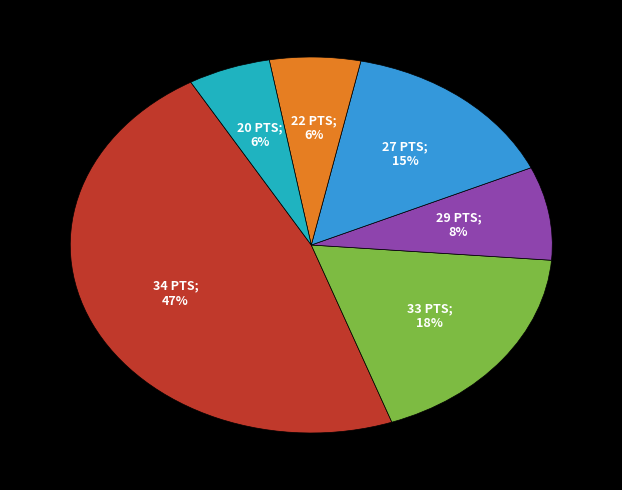

Does any single category account for the majority?

No